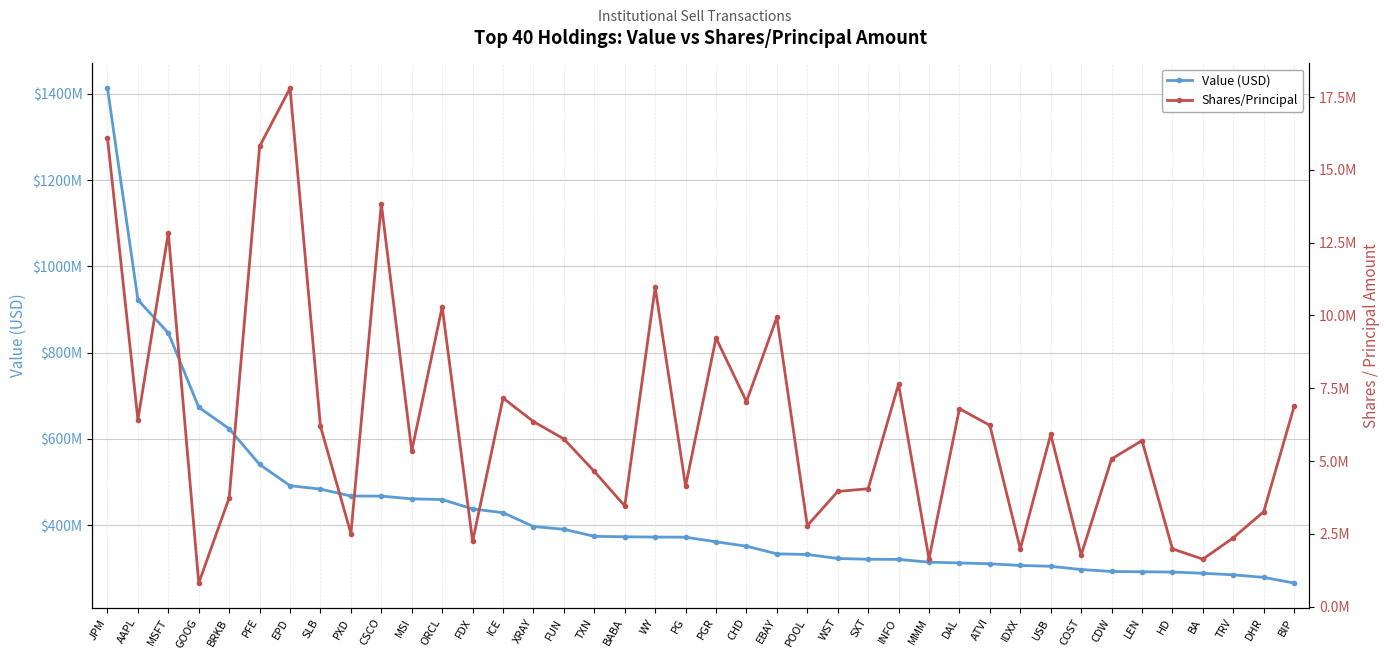

Does the chart display data point markers on the line(s)?

Yes